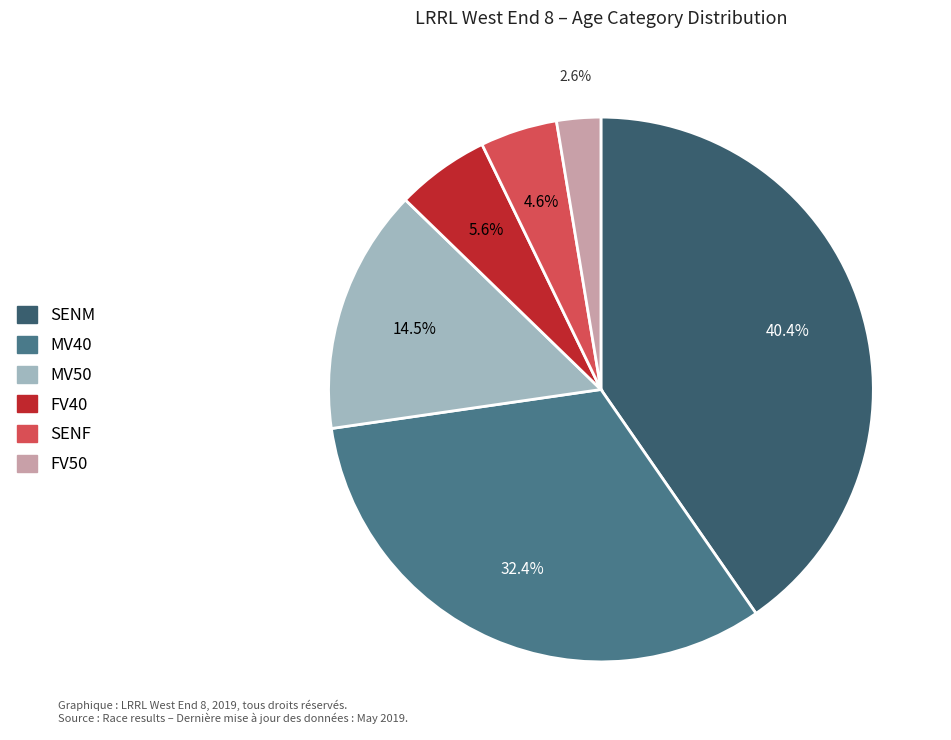

How many segments does this pie chart have?

6